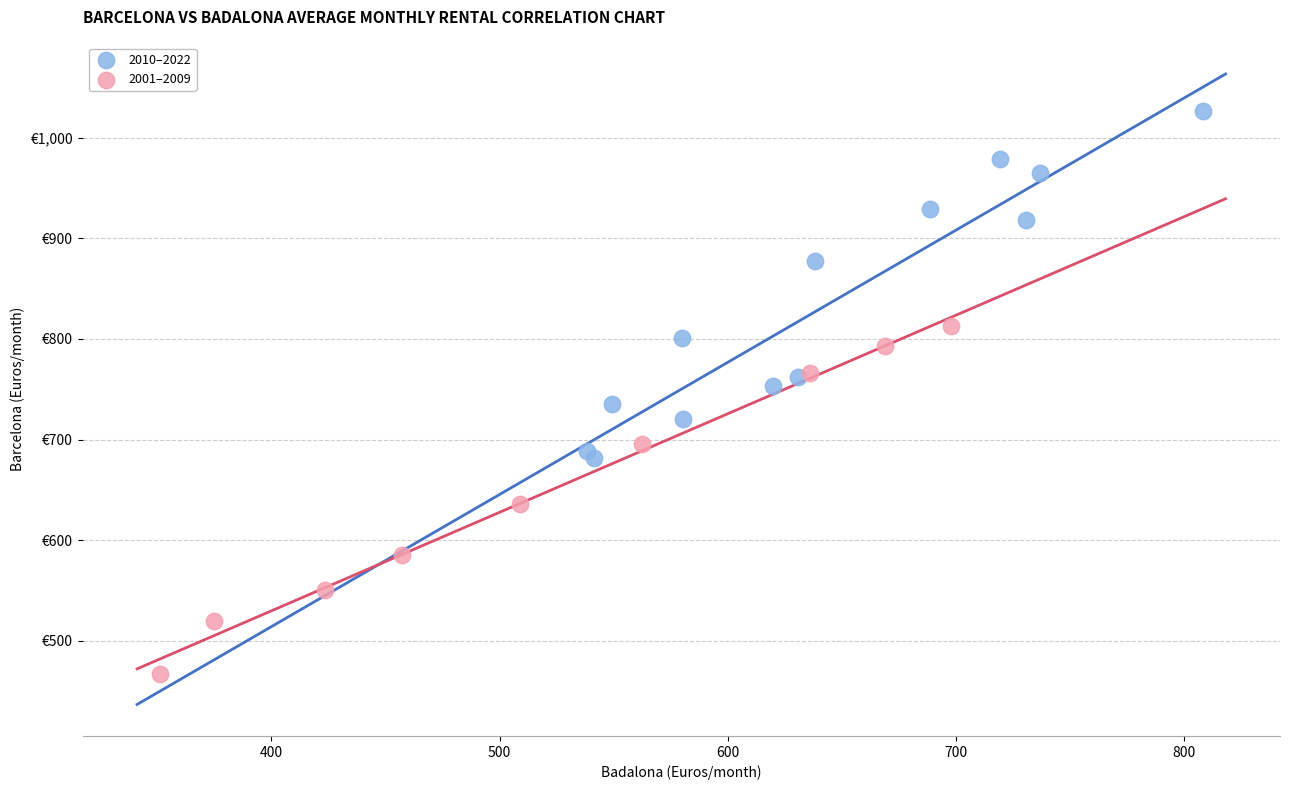

What are all the series names shown in the legend?

2010–2022, 2001–2009